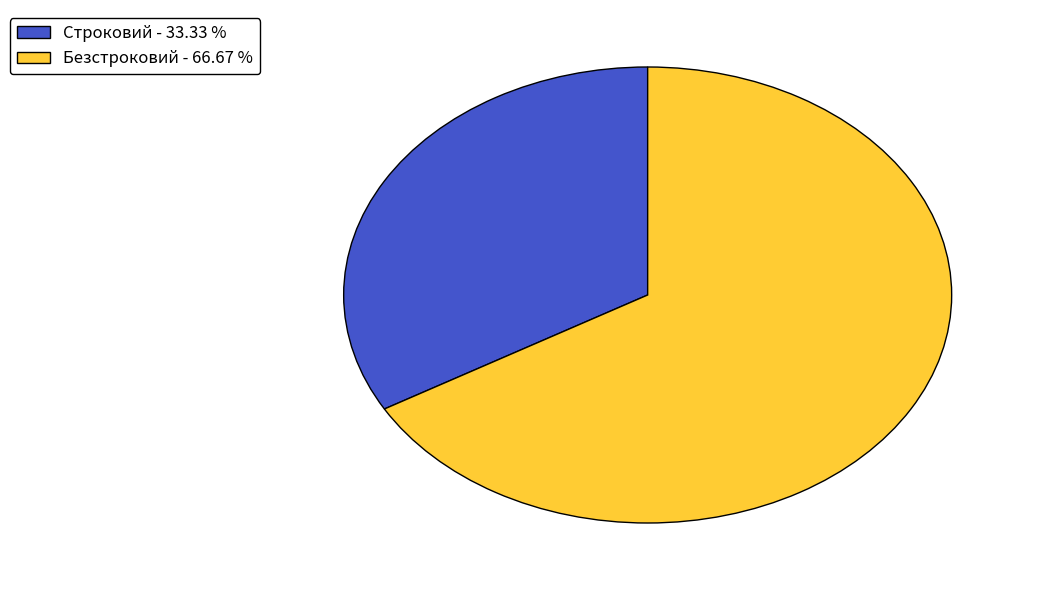

Which has a higher value, Безстроковий - 66.67 % or Строковий - 33.33 %?

Безстроковий - 66.67 %